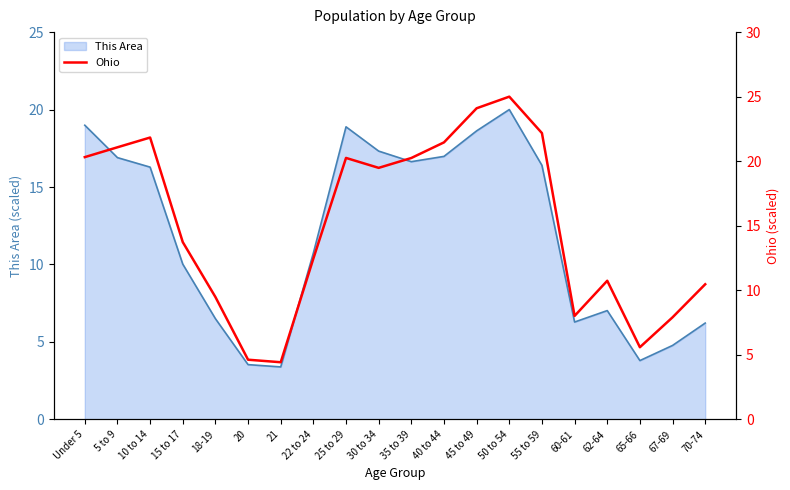

What is the label of the 6th point from the left?

20